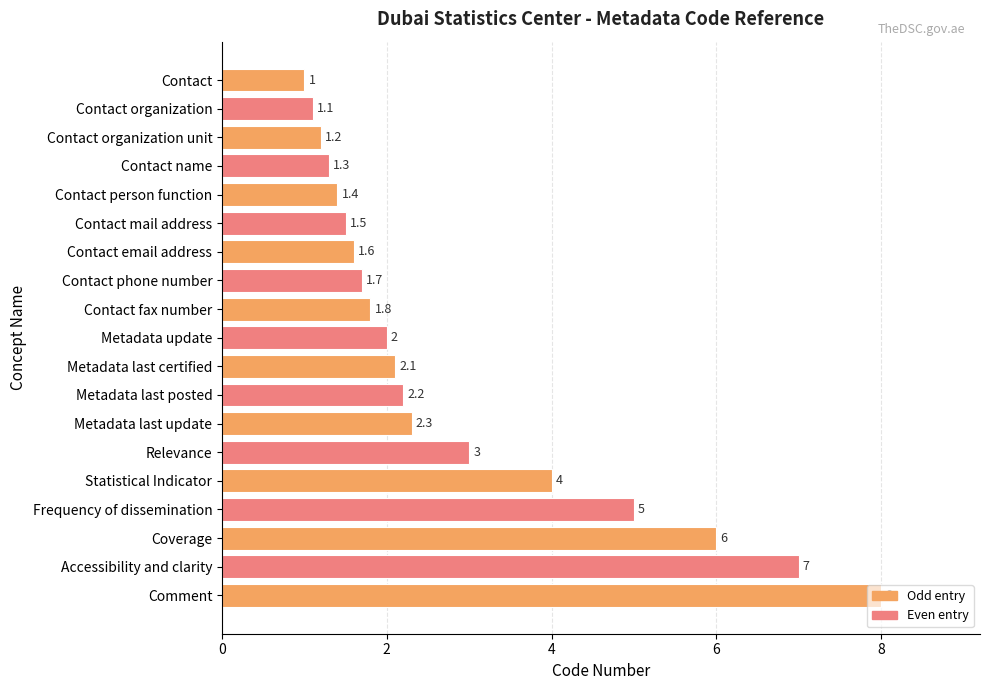

List the labels in order of value, smallest first.

Contact, Contact organization, Contact organization unit, Contact name, Contact person function, Contact mail address, Contact email address, Contact phone number, Contact fax number, Metadata update, Metadata last certified, Metadata last posted, Metadata last update, Relevance, Statistical Indicator, Frequency of dissemination, Coverage, Accessibility and clarity, Comment